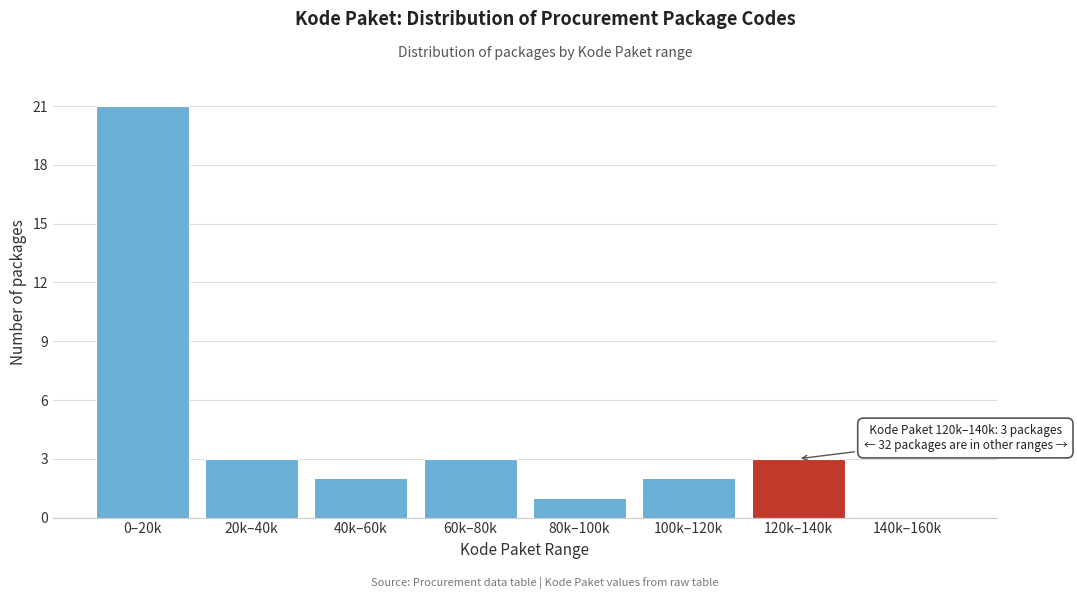

Reading left to right, transcribe all the data shown in this chart.

0–20k=21	20k–40k=3	40k–60k=2	60k–80k=3	80k–100k=1	100k–120k=2	120k–140k=3	140k–160k=0